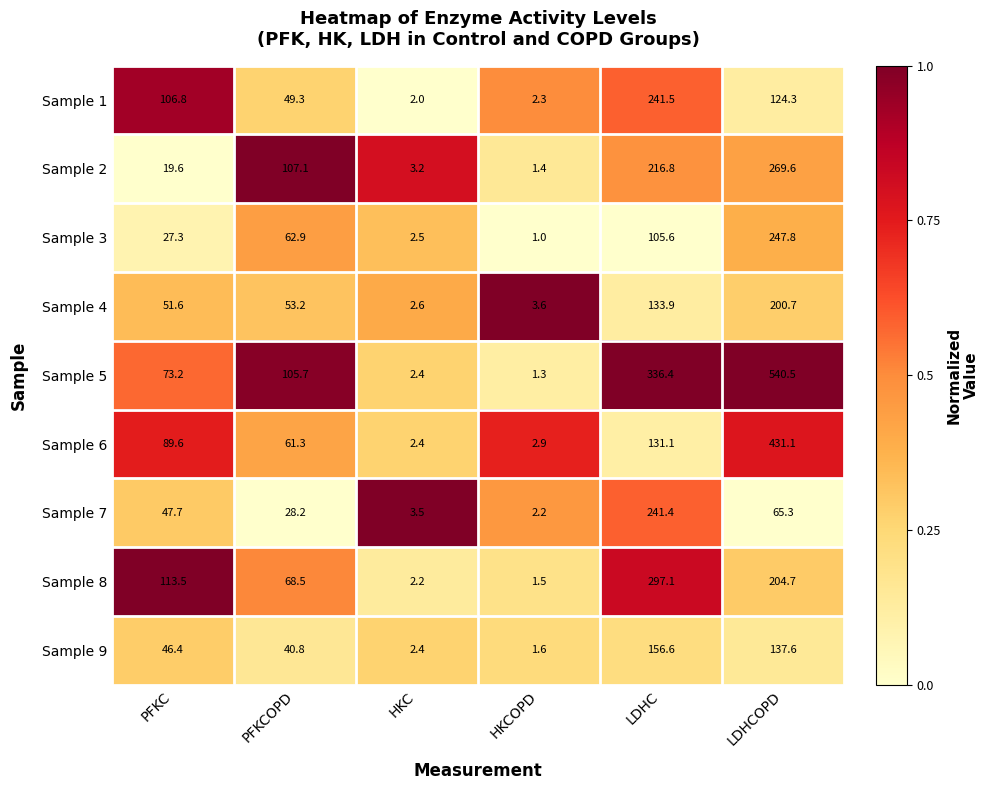

What is the difference between the second highest and second lowest values in the Sample 3 series?

103.1